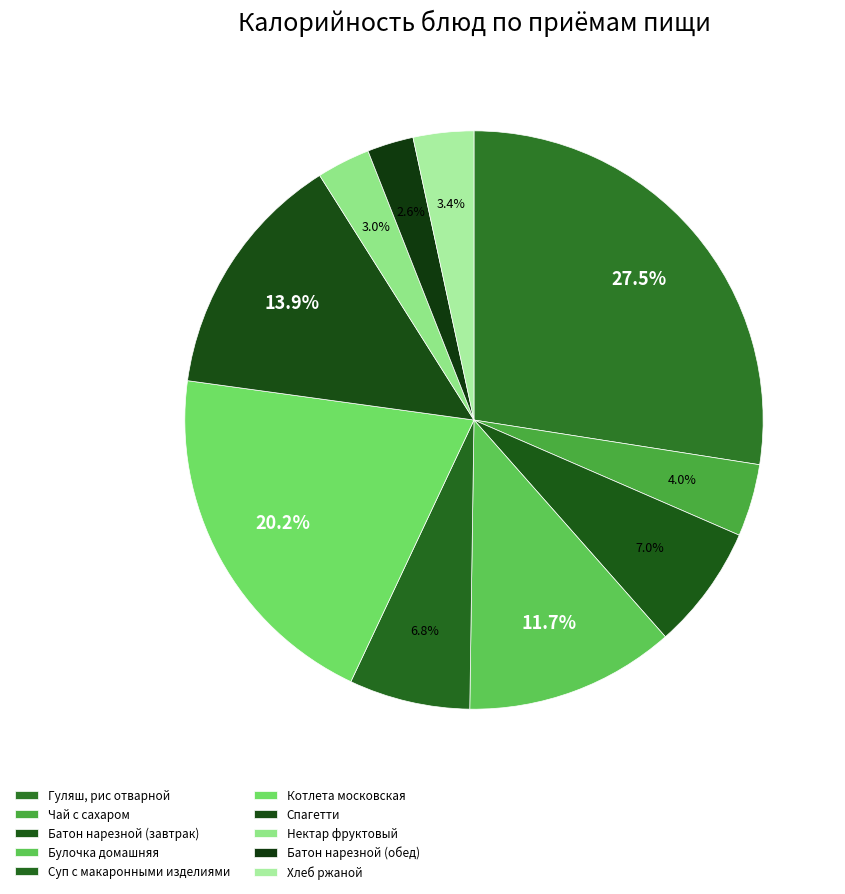

How many segments does this pie chart have?

10